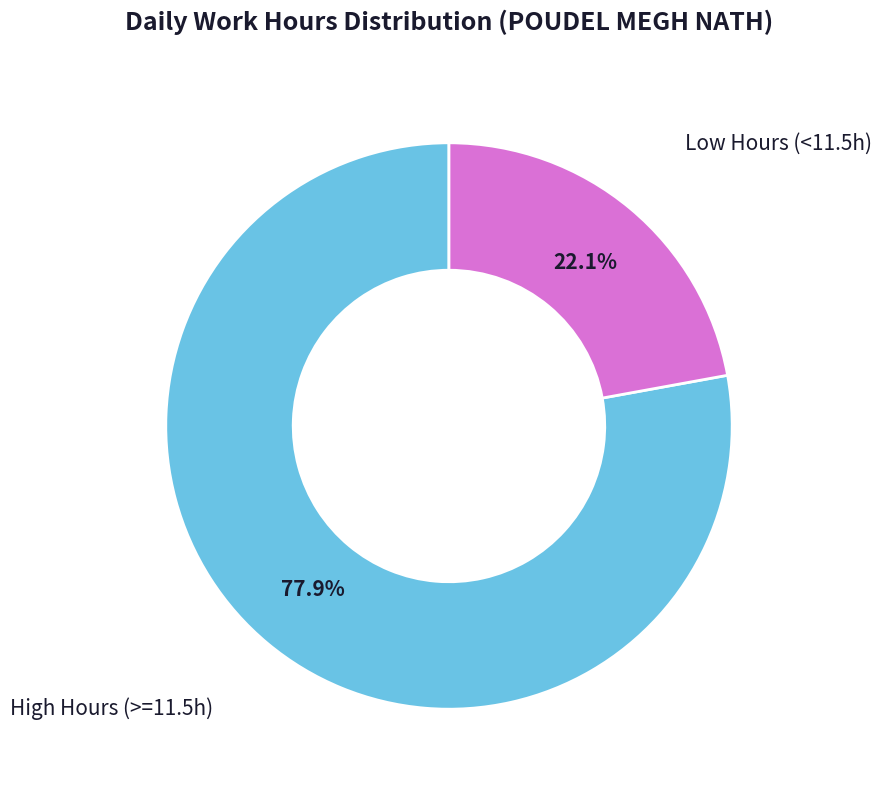

Count the number of slices in the pie.

2